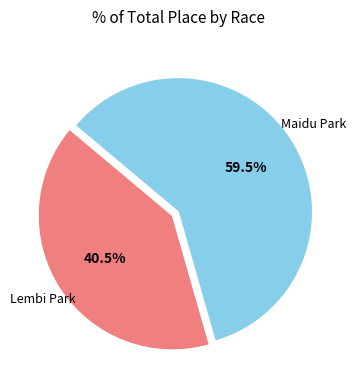

To the nearest percent, what is the average slice percentage?

50%